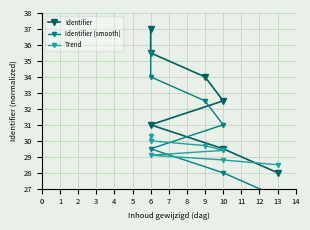

True or false: Identifier has a value of 49.1 at 10.

False